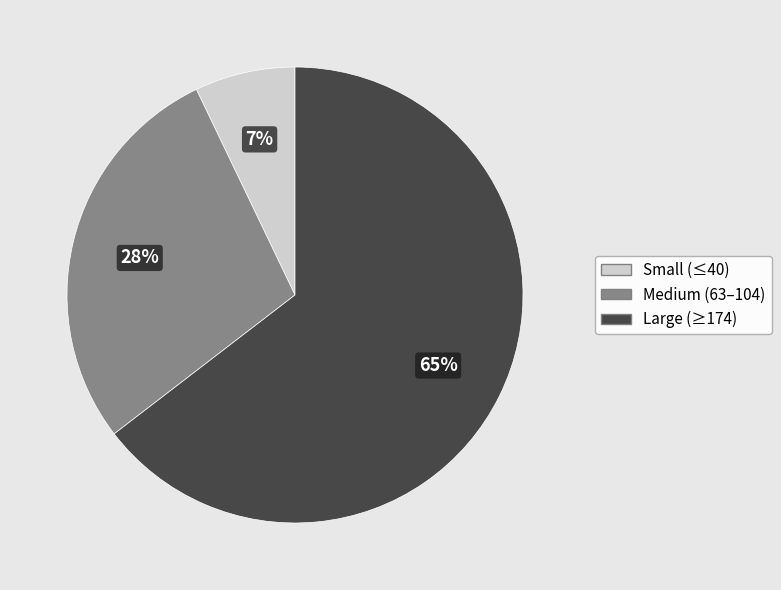

Is there any slice that represents more than half of the pie?

Yes